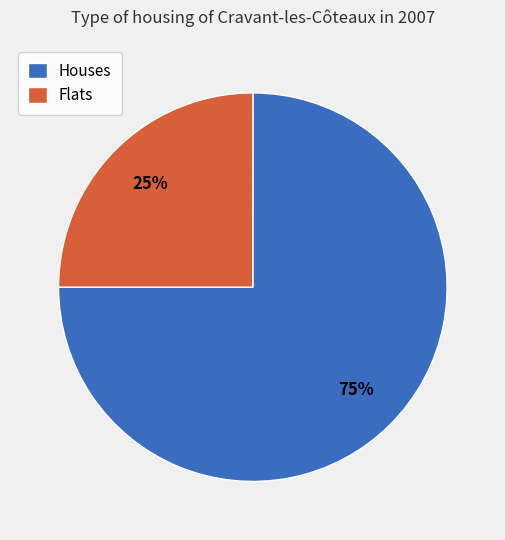

Combined, do Houses and Flats account for over 50%?

Yes